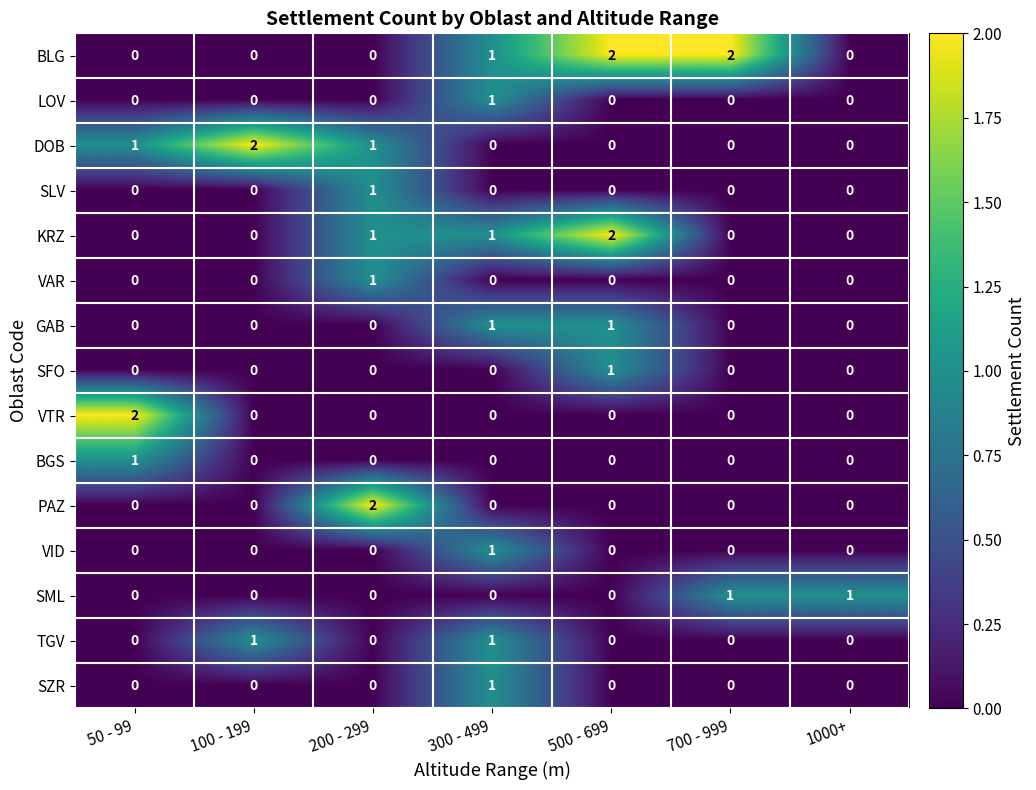

Which series has the largest total across all categories?

BLG